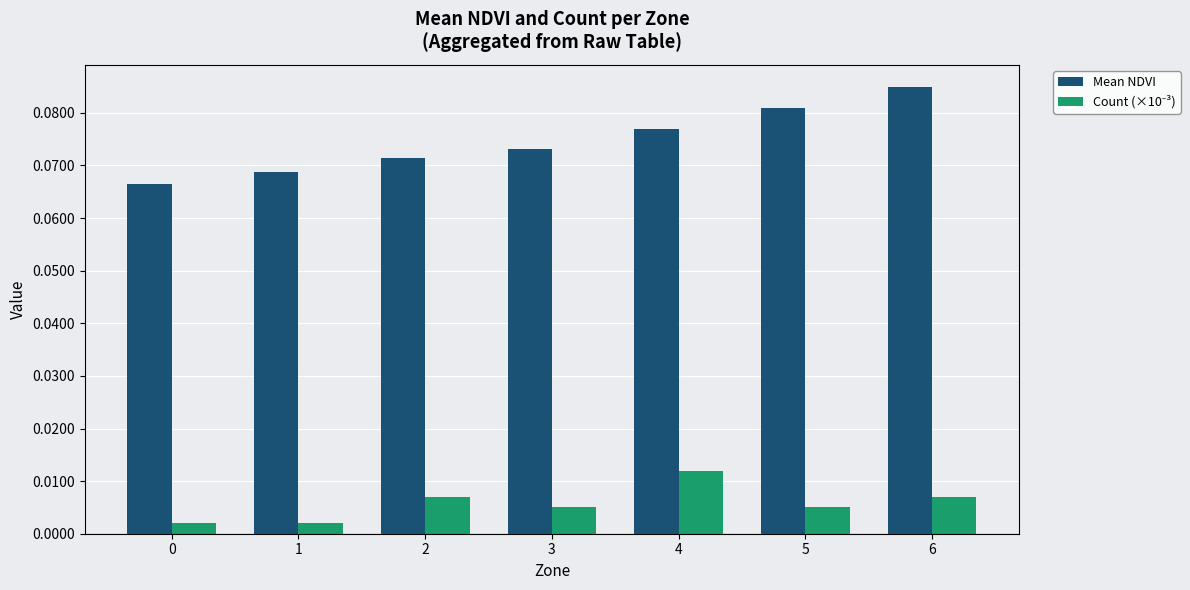

How many bars are there in total?

14